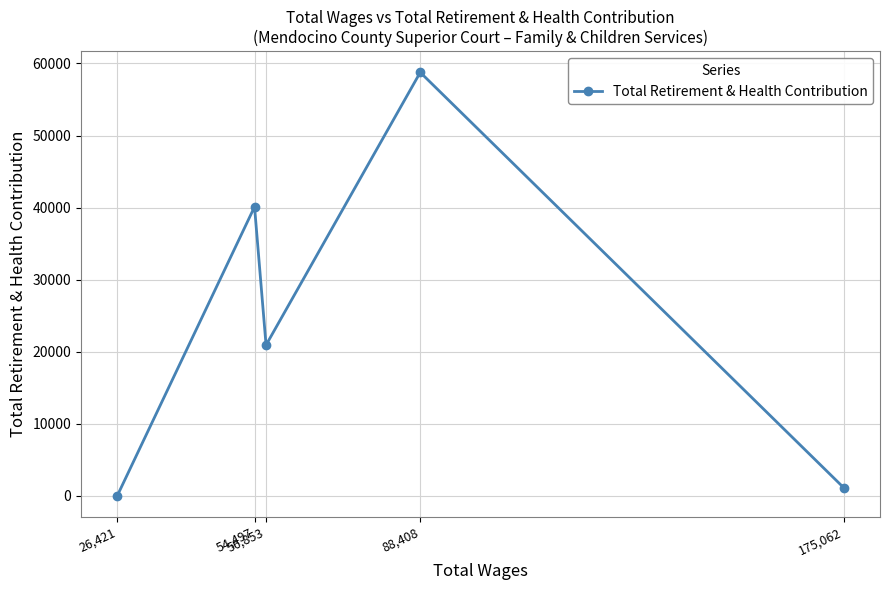

Reading left to right, extract all data points from this chart.

26,421=0	54,497=40100	56,853=20905	88,408=58770	175,062=1103